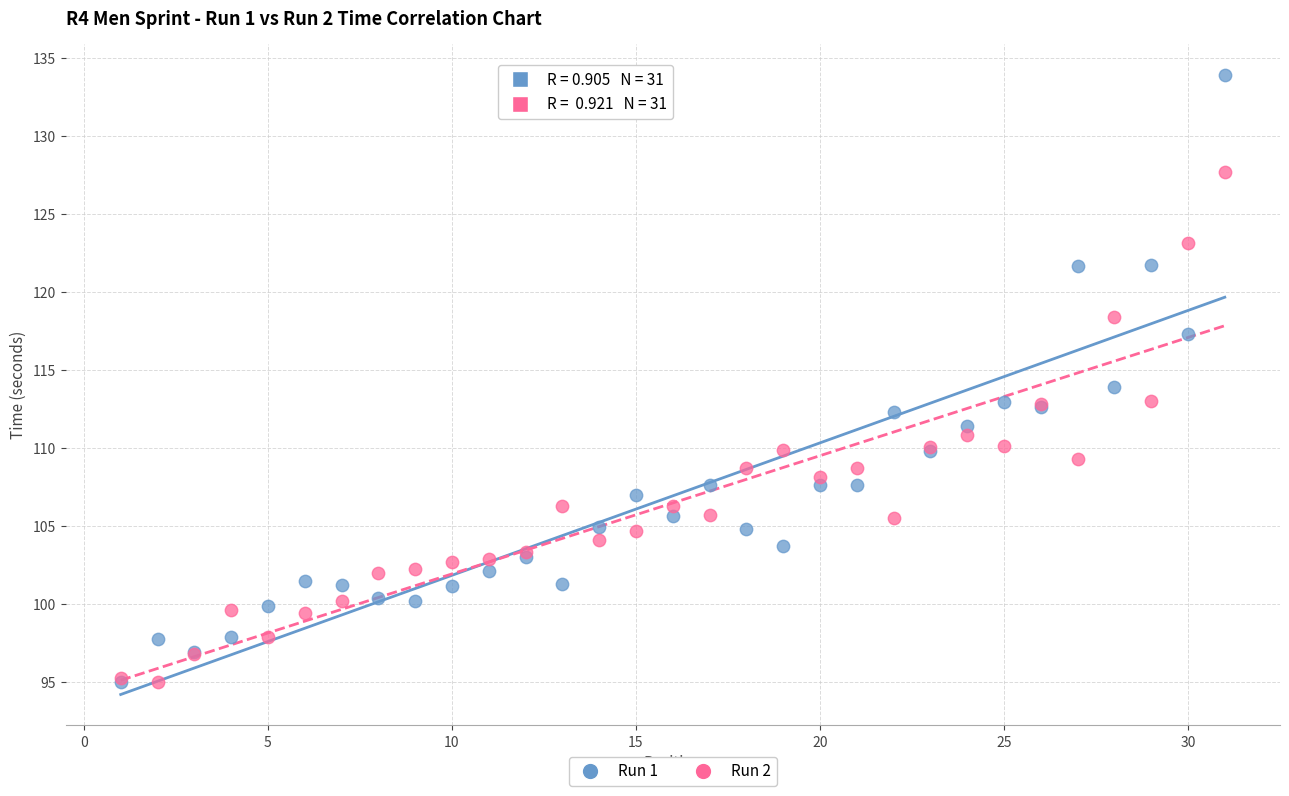

What are all the series names shown in the legend?

Run 1, Run 2